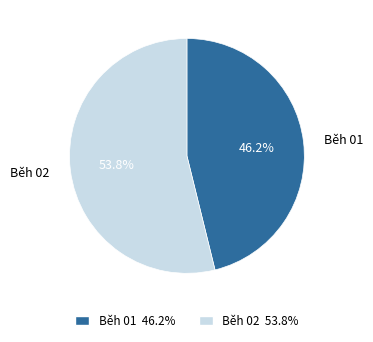

Rank the categories by value from highest to lowest.

Běh 02, Běh 01